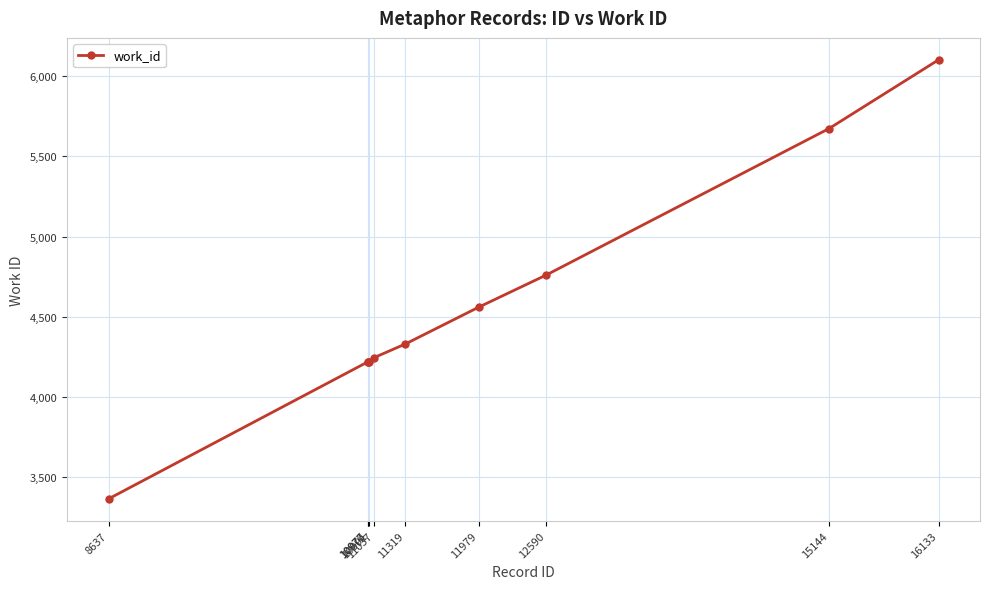

What is the sum of all values?

45685